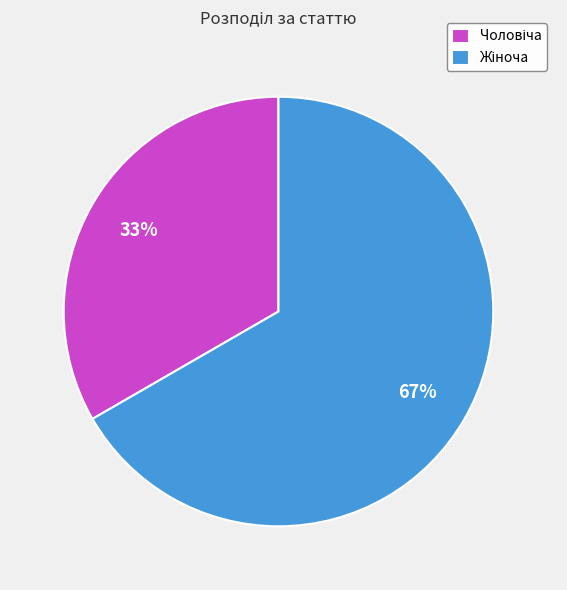

Is there a majority slice in this chart?

Yes